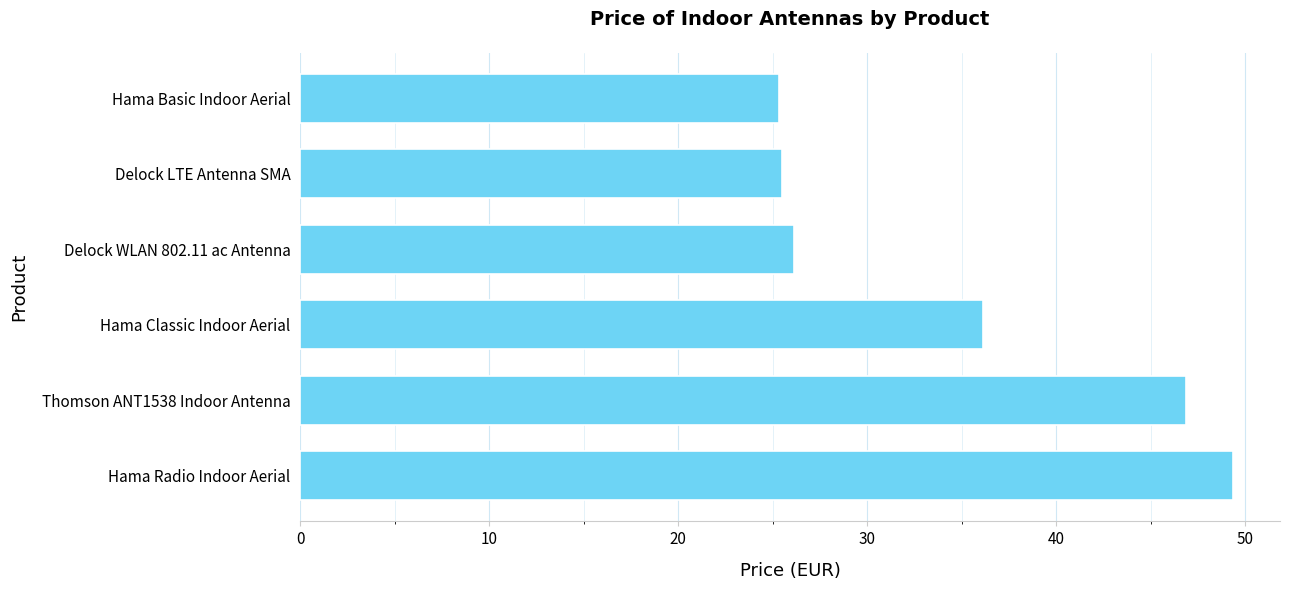

How many bars are there in total?

6